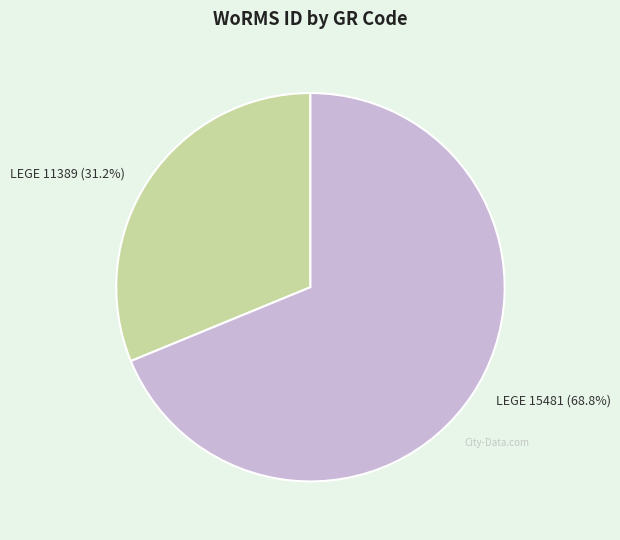

Is there any slice that represents more than half of the pie?

Yes